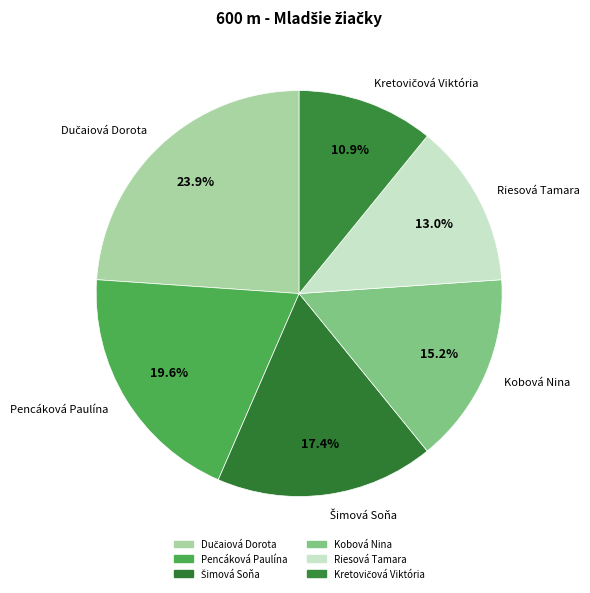

To the nearest percent, what is the difference between the largest and smallest slice percentages?

13%